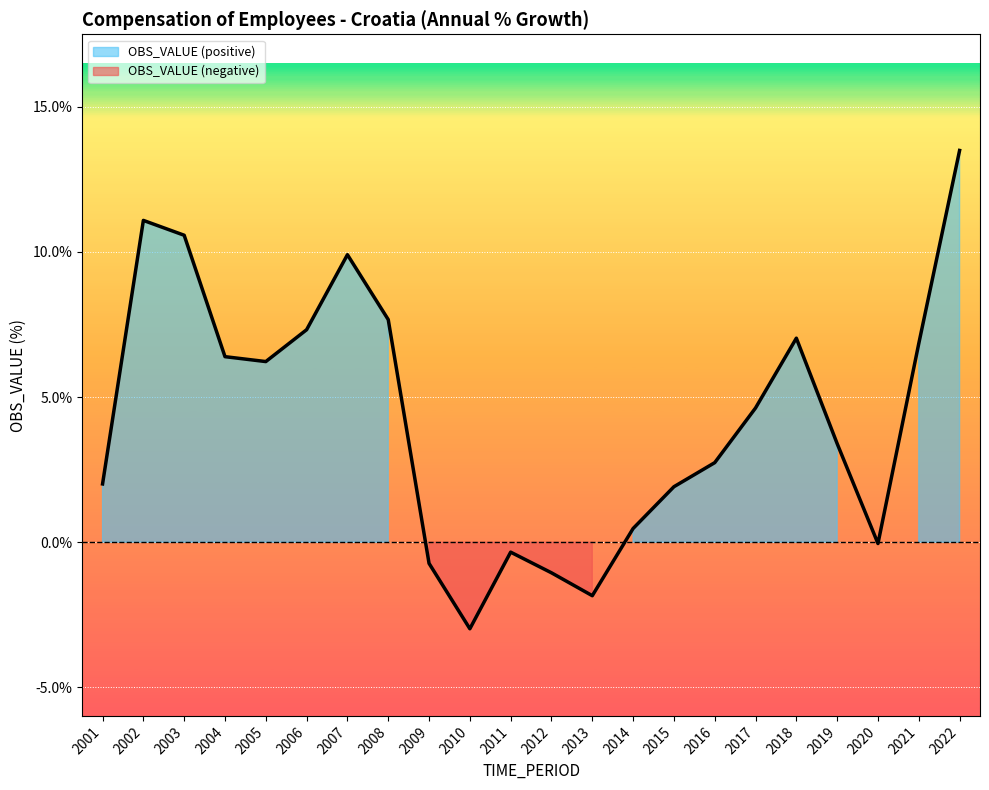

What is the average value?

4.3